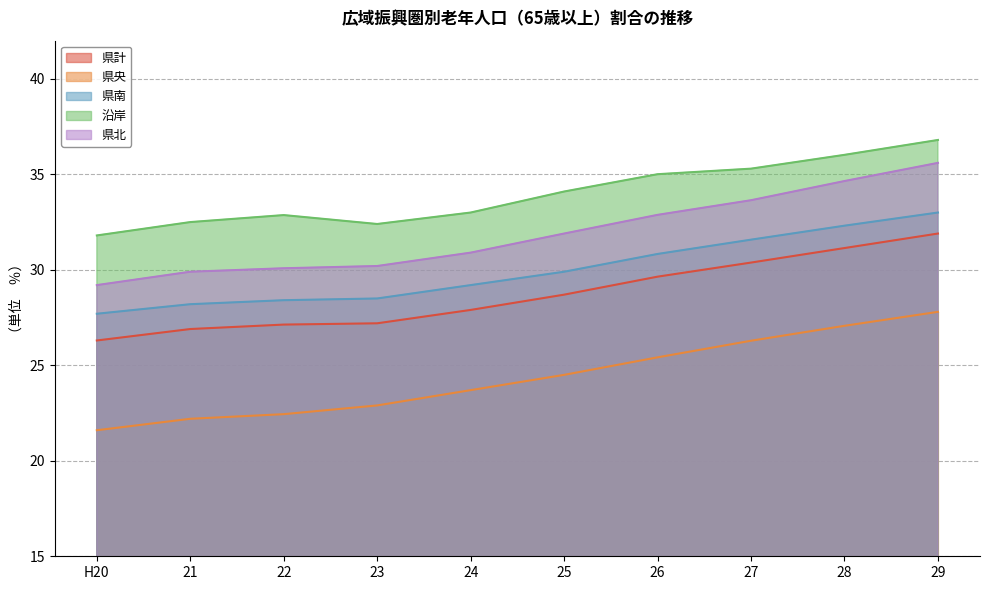

Reading right to left, list all the values displayed in this chart.

県計: 31.9	31.1	30.4	29.6	28.7	27.9	27.2	27.1	26.9	26.3
県央: 27.8	27.1	26.3	25.4	24.5	23.7	22.9	22.4	22.2	21.6
県南: 33.0	32.3	31.6	30.8	29.9	29.2	28.5	28.4	28.2	27.7
沿岸: 36.8	36.0	35.3	35.0	34.1	33.0	32.4	32.9	32.5	31.8
県北: 35.6	34.6	33.6	32.9	31.9	30.9	30.2	30.1	29.9	29.2